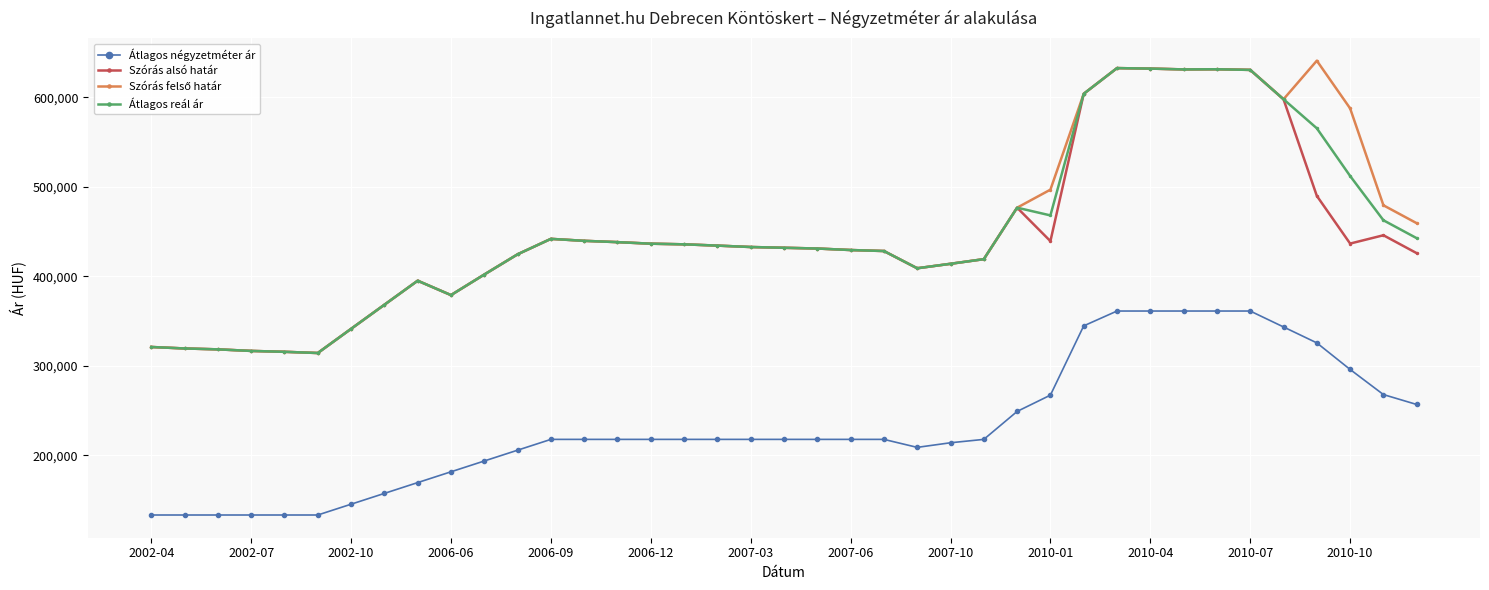

What is the highest value of the Szórás alsó határ series?

632819